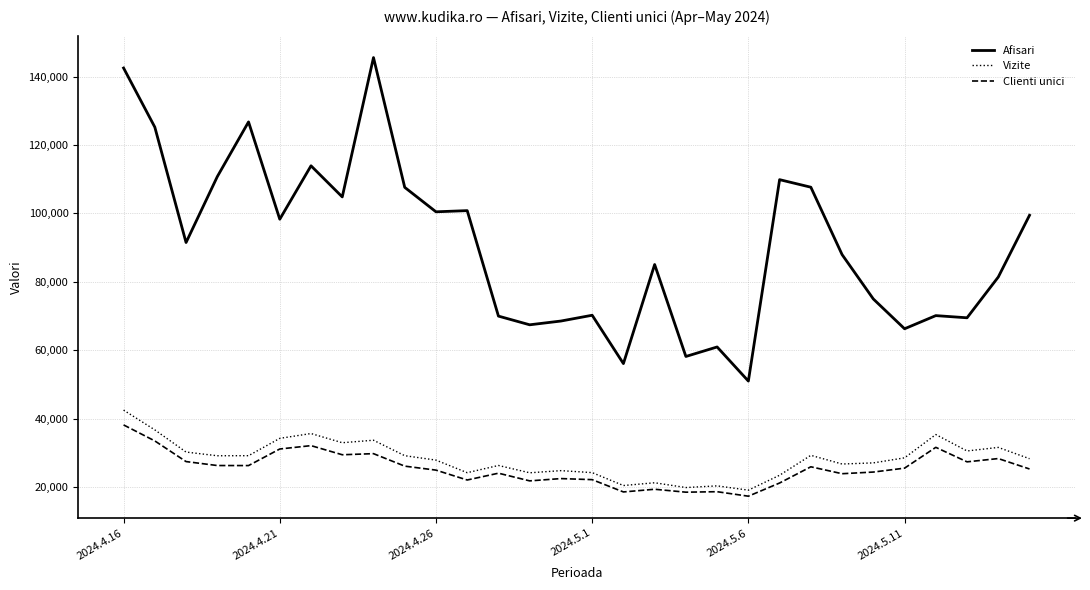

True or false: Afisari and Vizite cross at least once.

False